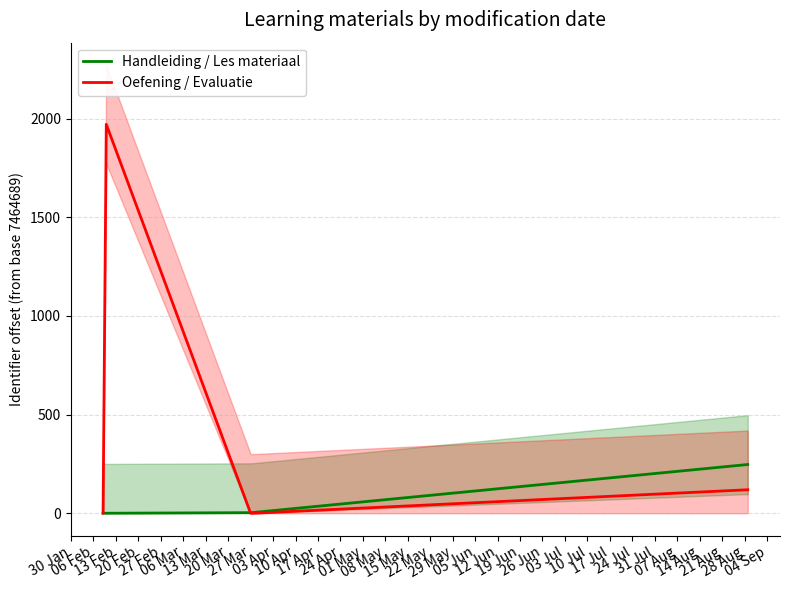

What is the maximum value for Handleiding / Les materiaal?

247